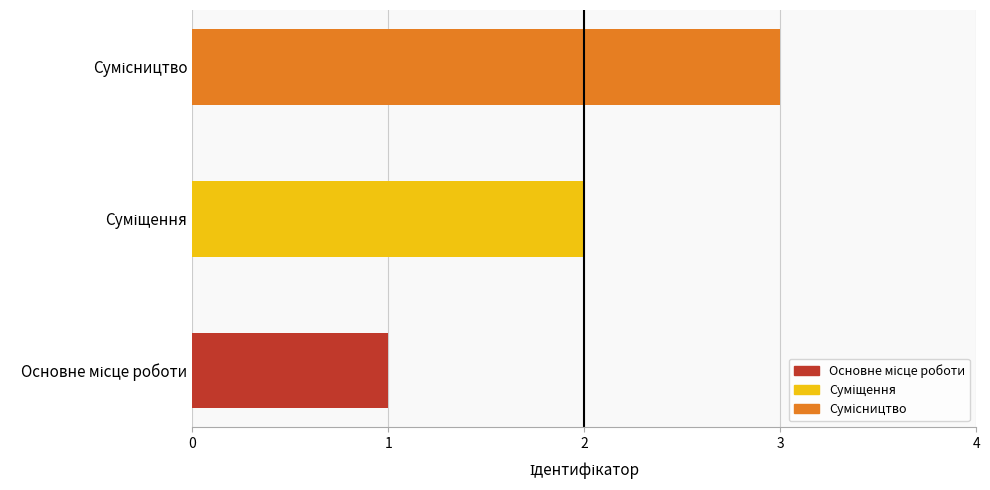

What is the maximum value shown in the chart?

3